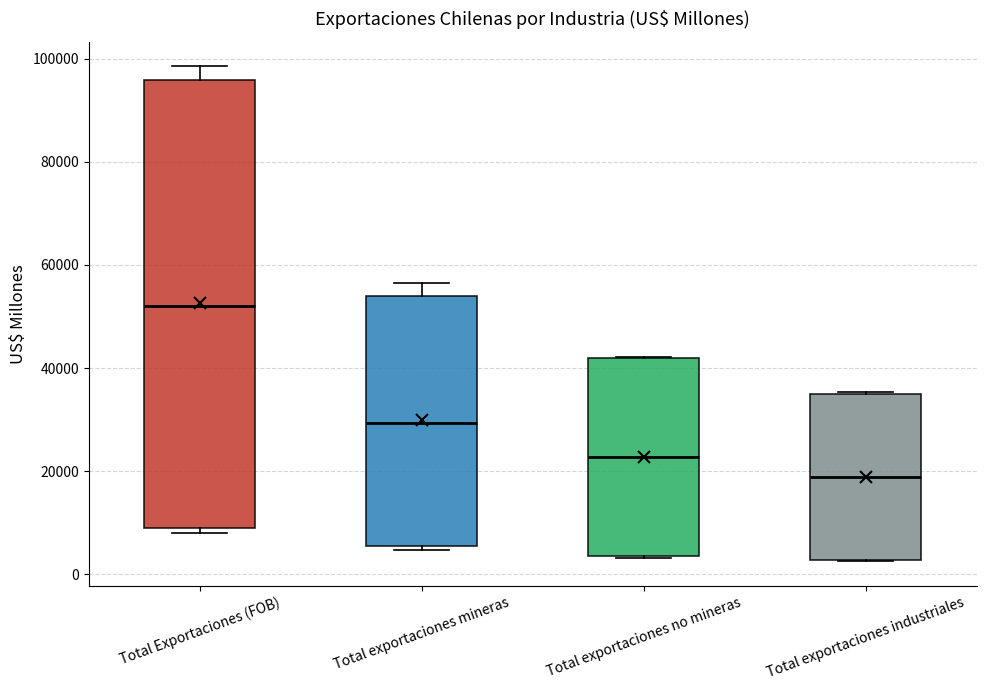

Reading left to right, read every box against the y-axis: the position of its median line, the range the box covers, and the ends of its whiskers. The values are not printed on the chart, so give them approximately, as read against the axis.

Total Exportaciones (FOB): median 52000, box 8000 to 96000, whiskers 8000 (just below the box's lower edge) to 98000
Total exportaciones mineras: median 30000, box 6000 to 54000, whiskers 4000 to 56000
Total exportaciones no mineras: median 22000, box 4000 to 42000, whiskers 4000 to 42000
Total exportaciones industriales: median 18000, box 2000 to 36000, whiskers 2000 to 36000